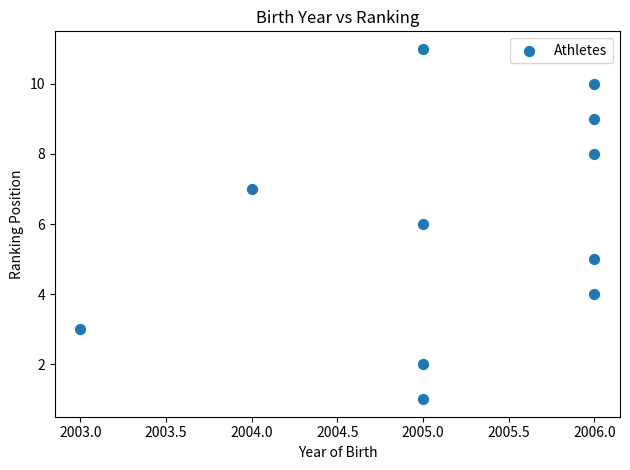

What is the range of X values (max minus min)?

3